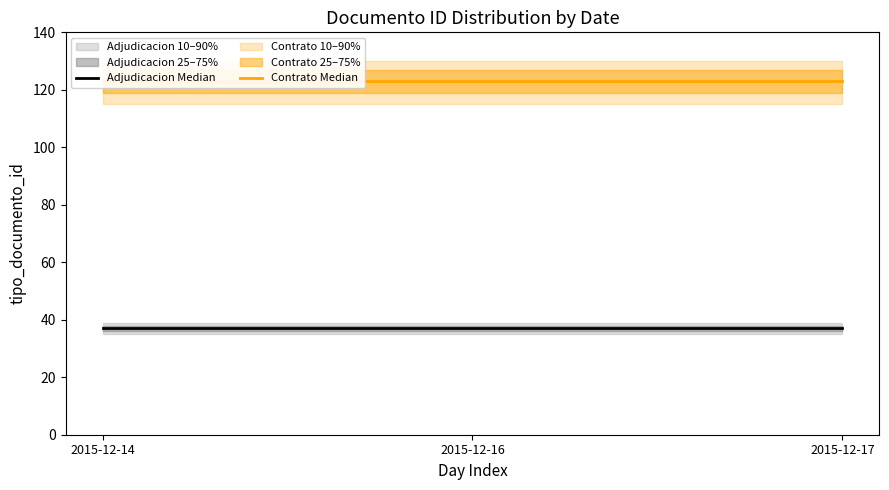

What is the average value of the Adjudicacion Median series?

37